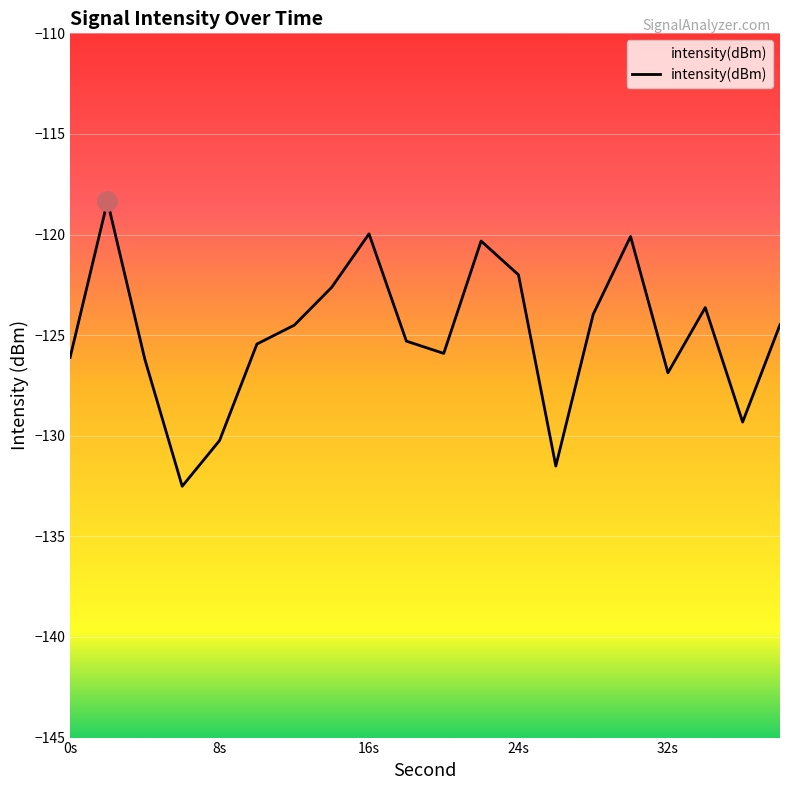

What is the smallest value displayed?

-132.5